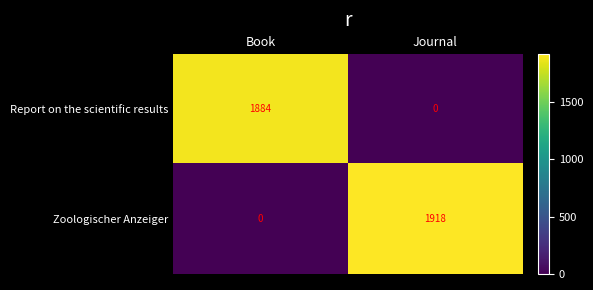

Which label corresponds to the largest value in the chart?

Journal